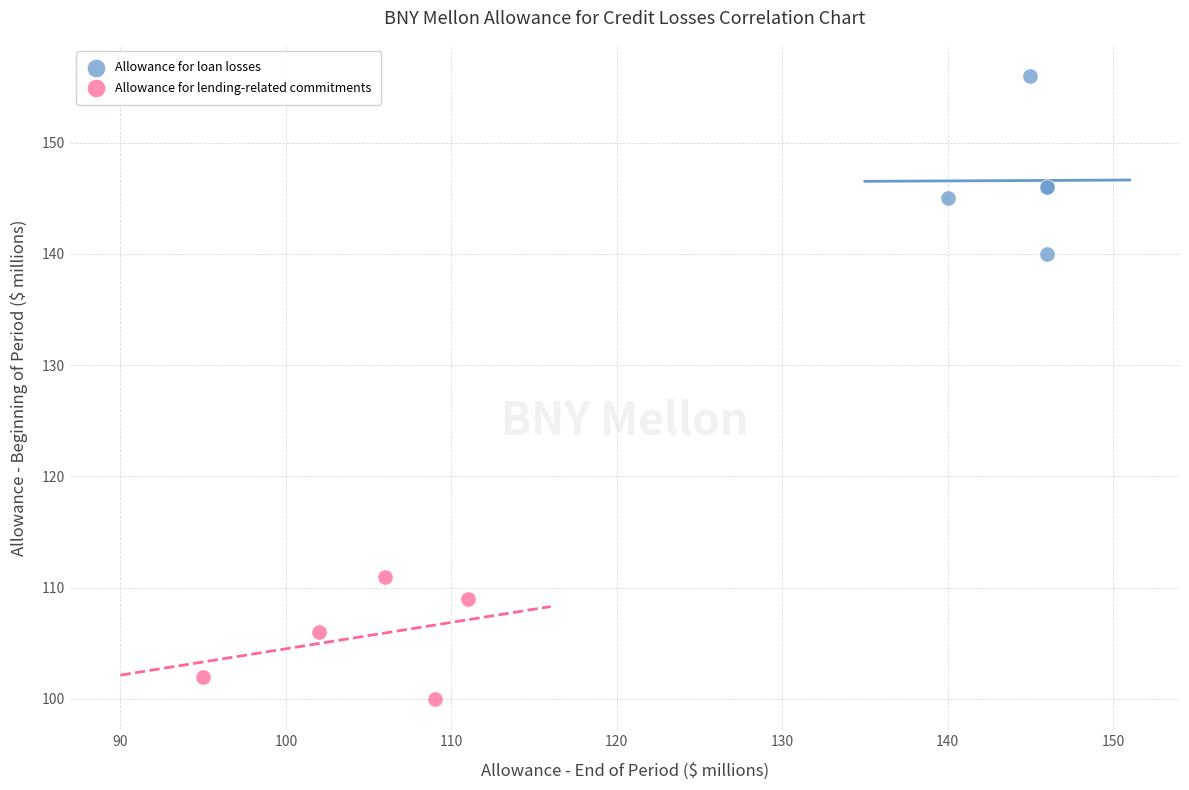

Which series reaches the maximum Y coordinate?

Allowance for loan losses